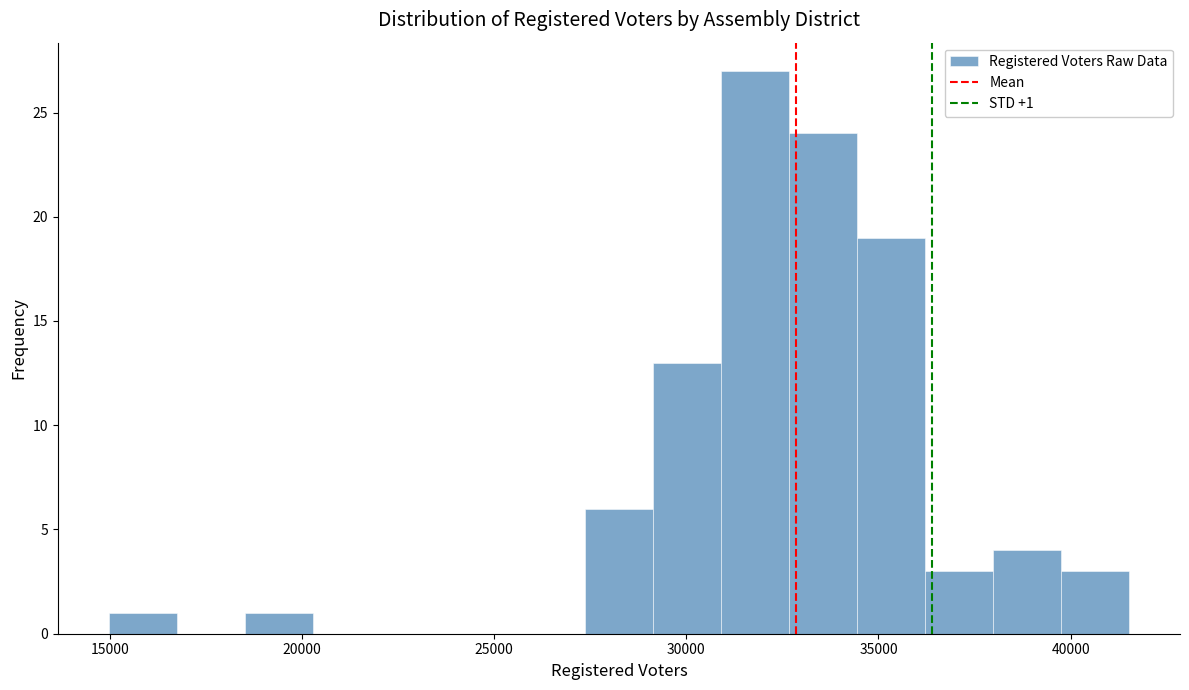

Read against the x-axis, roughly where is the centre of the tallest bar?

32000